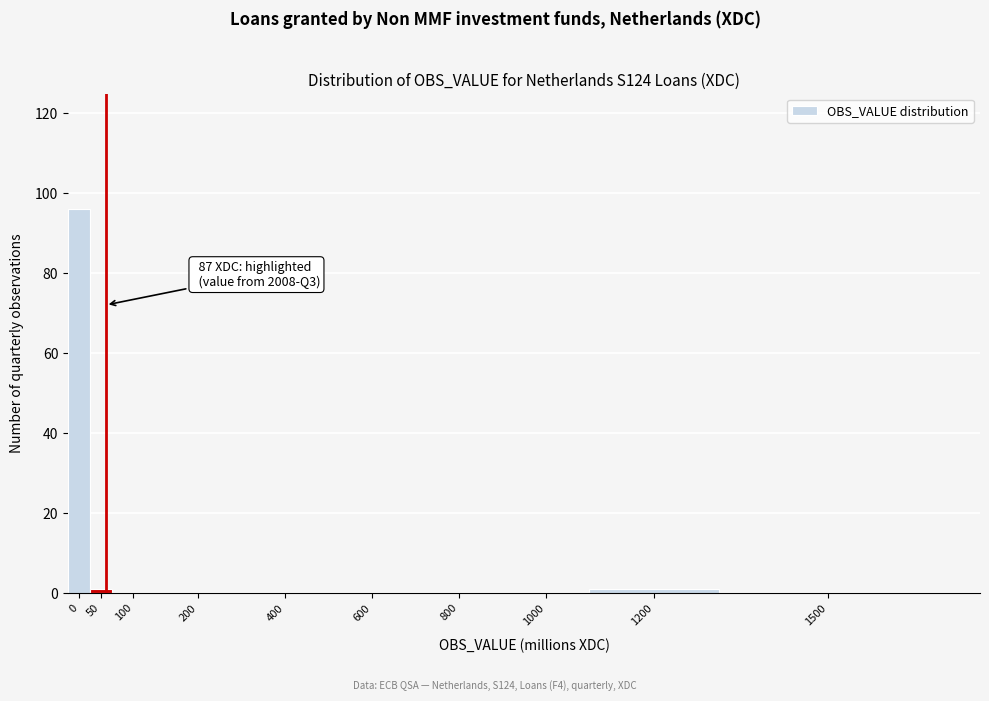

Reading right to left, what are all the values shown in this chart?

1500=0	1200=1	1000=0	800=0	600=0	400=0	200=0	100=0	50=1	0=96